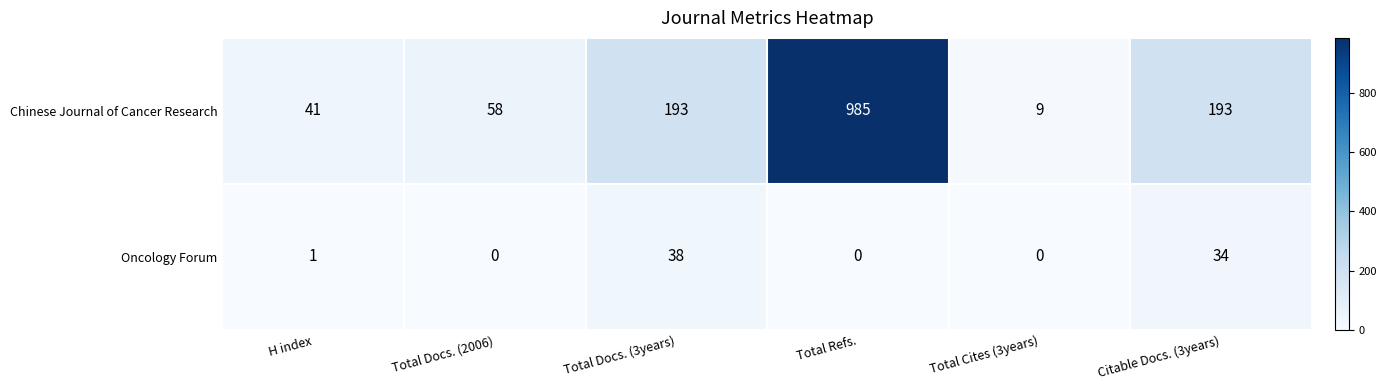

Reading right to left, transcribe all the data shown in this chart.

Chinese Journal of Cancer Research: Citable Docs. (3years)=193	Total Cites (3years)=9	Total Refs.=985	Total Docs. (3years)=193	Total Docs. (2006)=58	H index=41
Oncology Forum: Citable Docs. (3years)=34	Total Cites (3years)=0	Total Refs.=0	Total Docs. (3years)=38	Total Docs. (2006)=0	H index=1